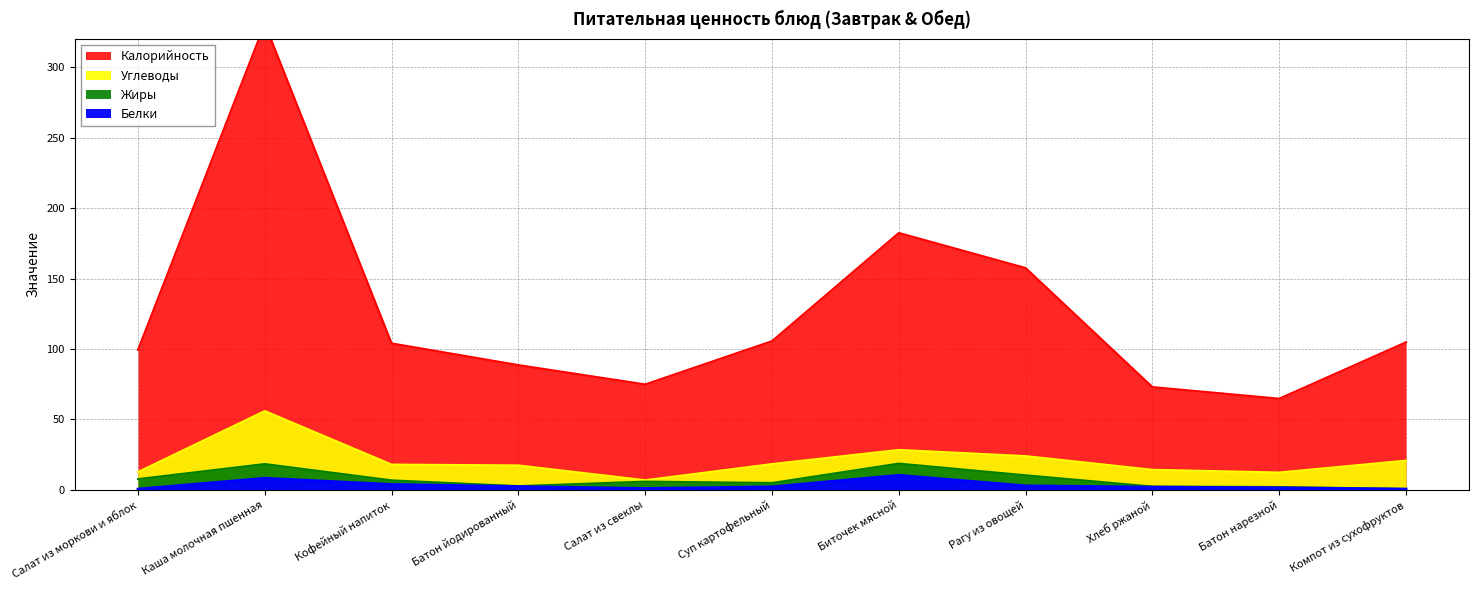

What is the average value of the Калорийность series?

126.0